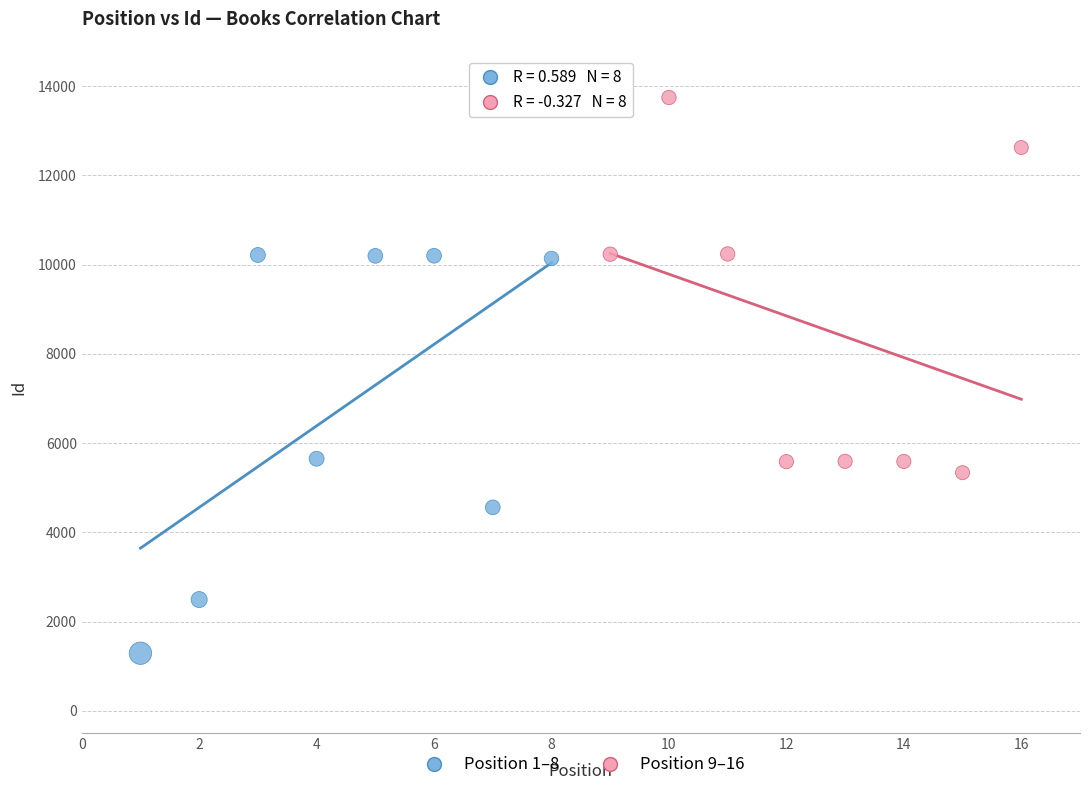

Which series reaches the maximum Y coordinate?

Position 9–16